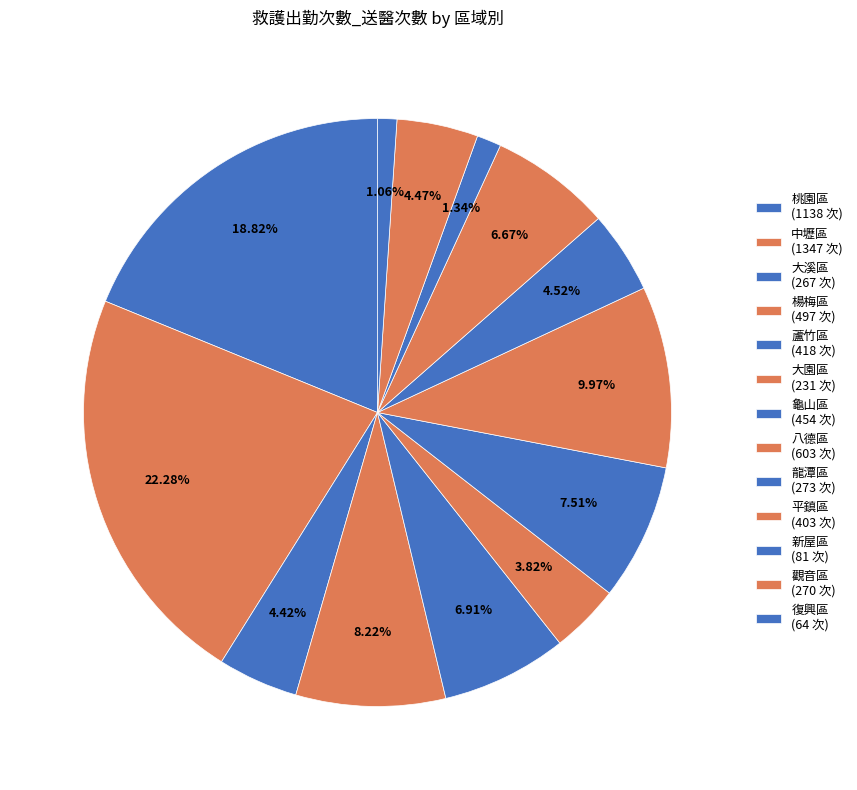

Does 蘆竹區 account for over 50% of the chart?

No